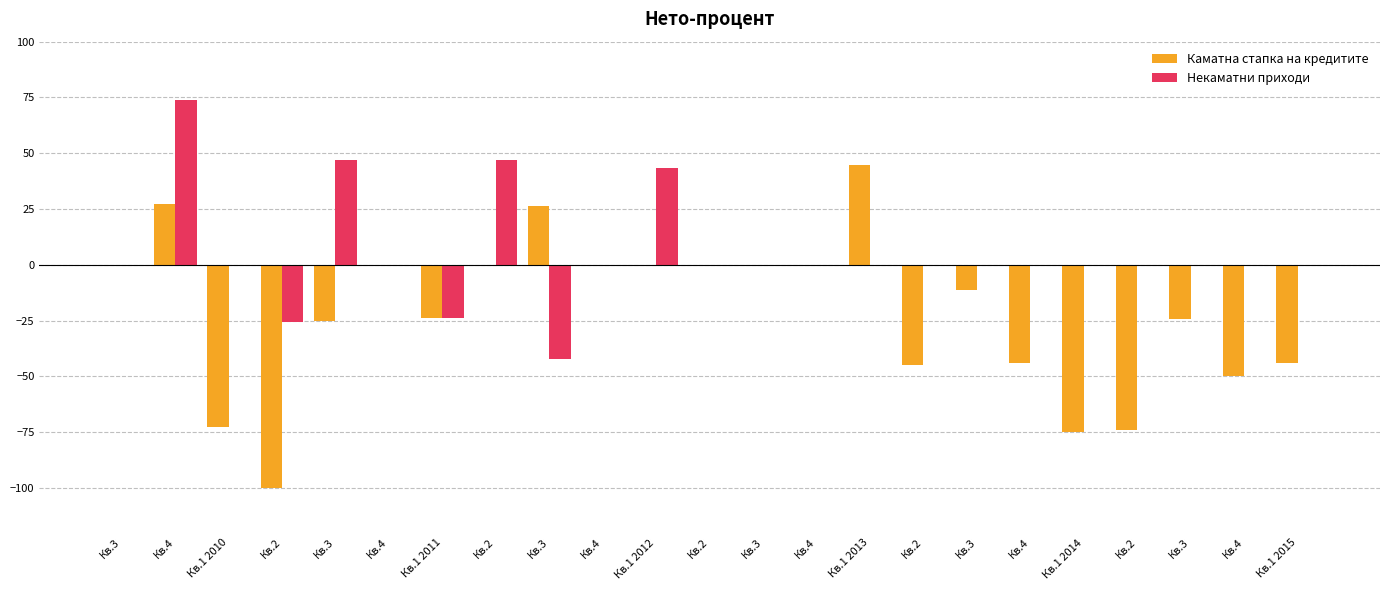

What are all the series names shown in the legend?

Каматна стапка на кредитите, Некаматни приходи